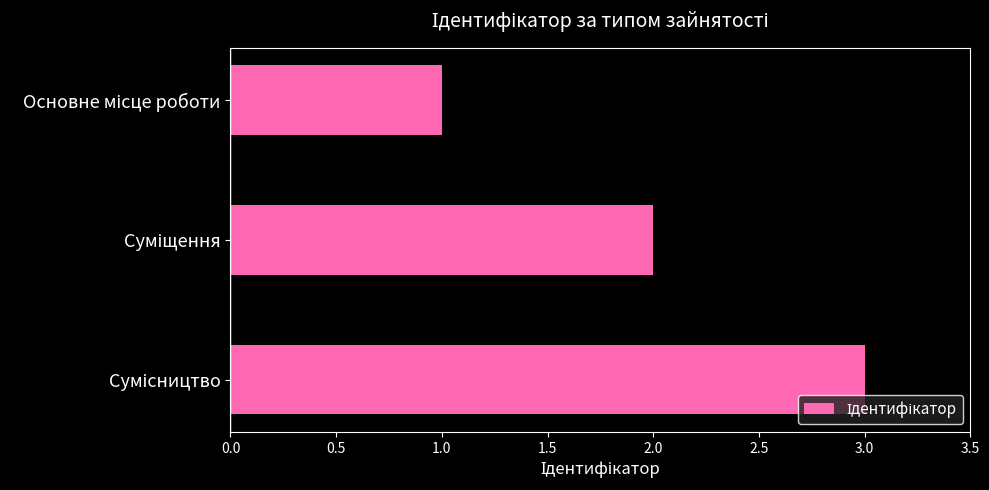

What is the sum of all values?

6